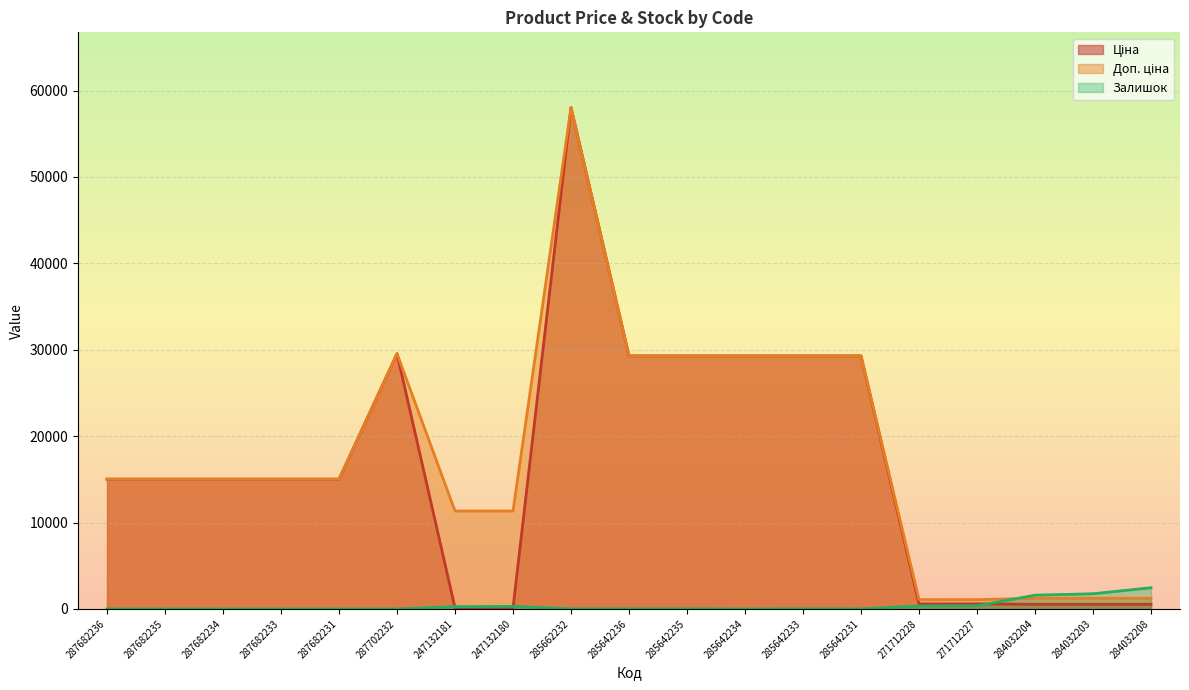

Is the value of Ціна at 285662232 greater than the value of Доп. ціна at 285642235?

Yes